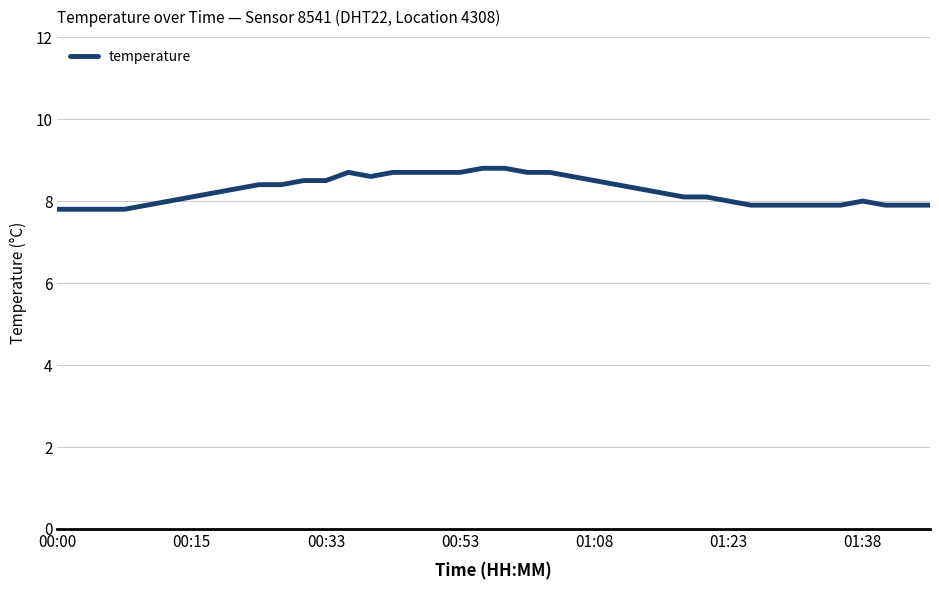

How many distinct data groups are displayed?

1